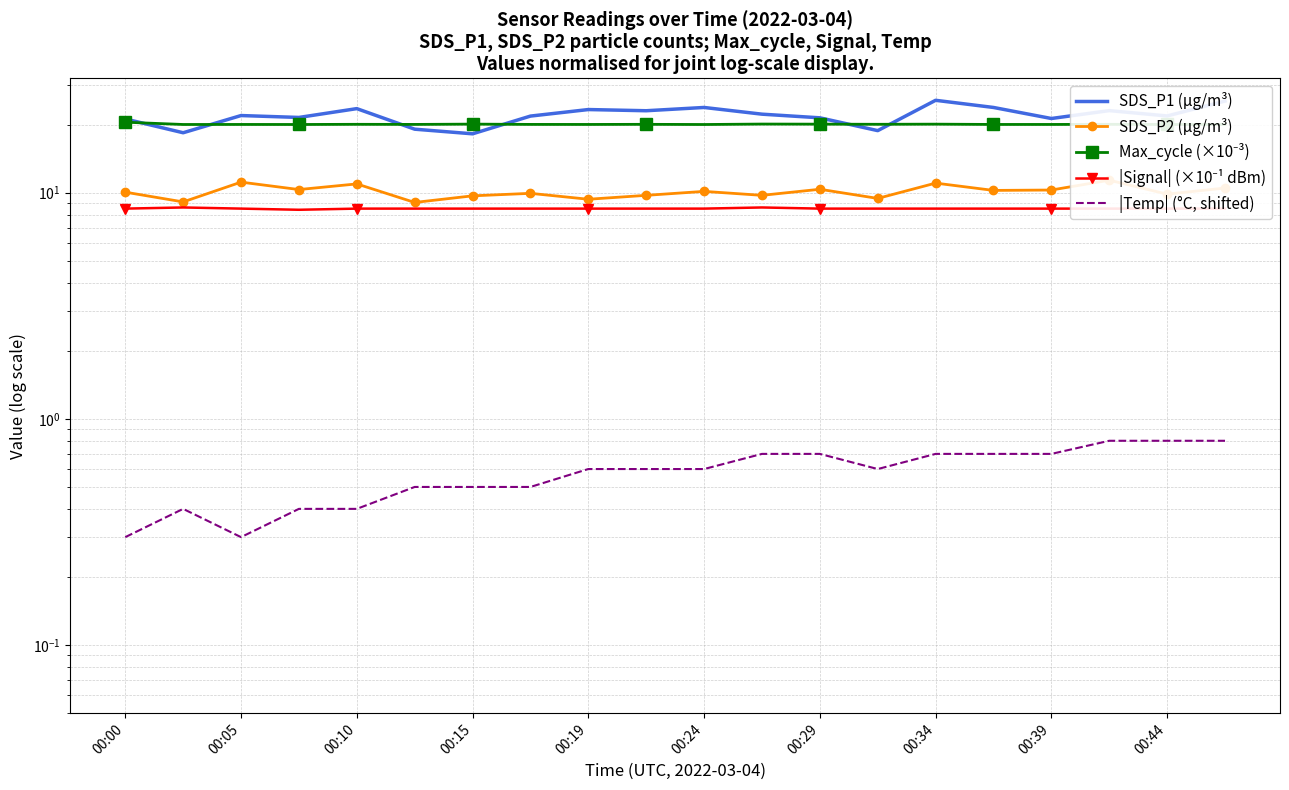

At which category does the chart reach its minimum across all series?

00:00